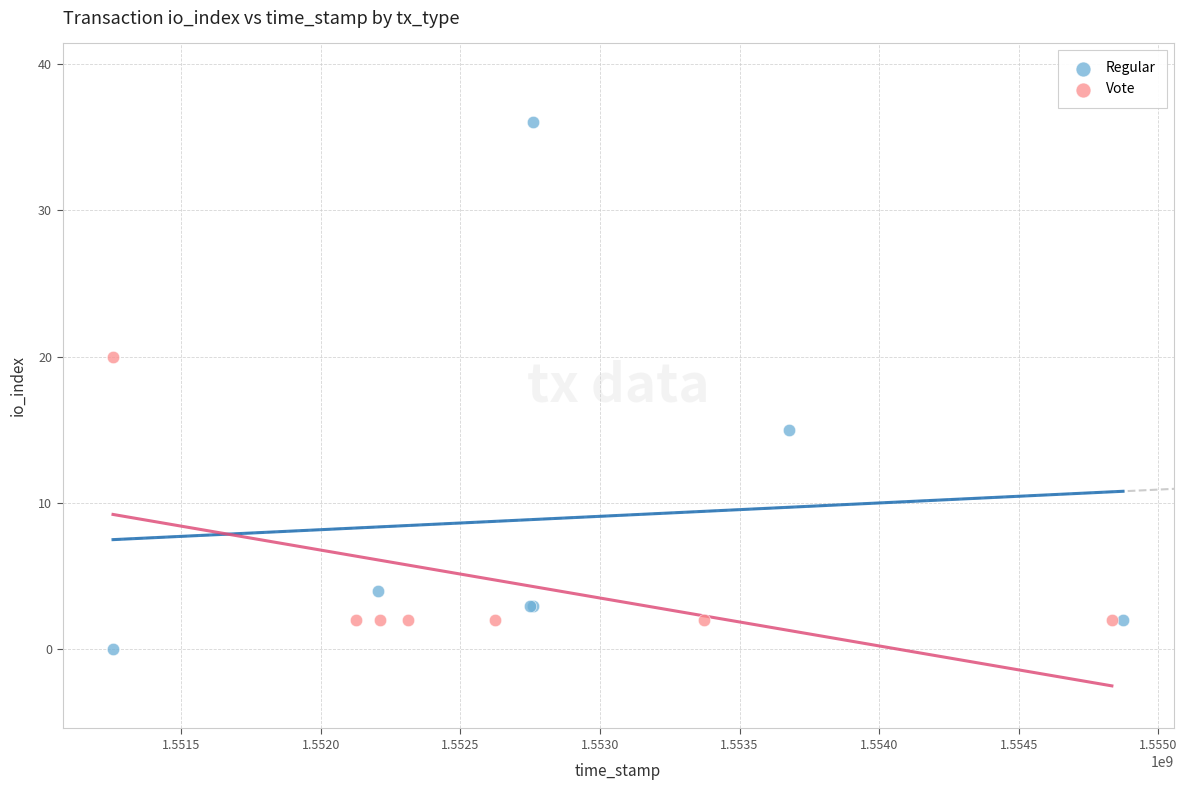

Which series has the widest spread of Y values?

Regular